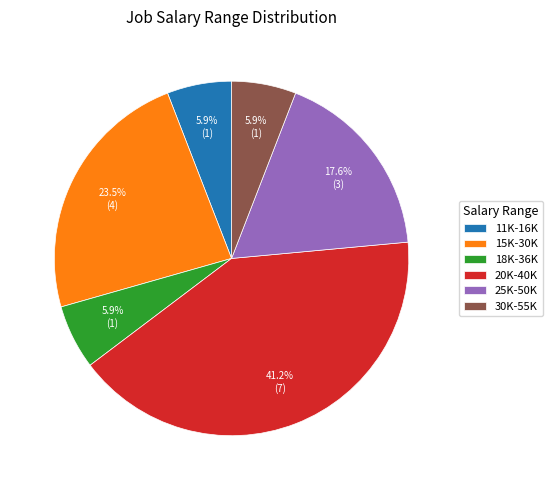

What is the largest slice in the pie chart?

20K-40K